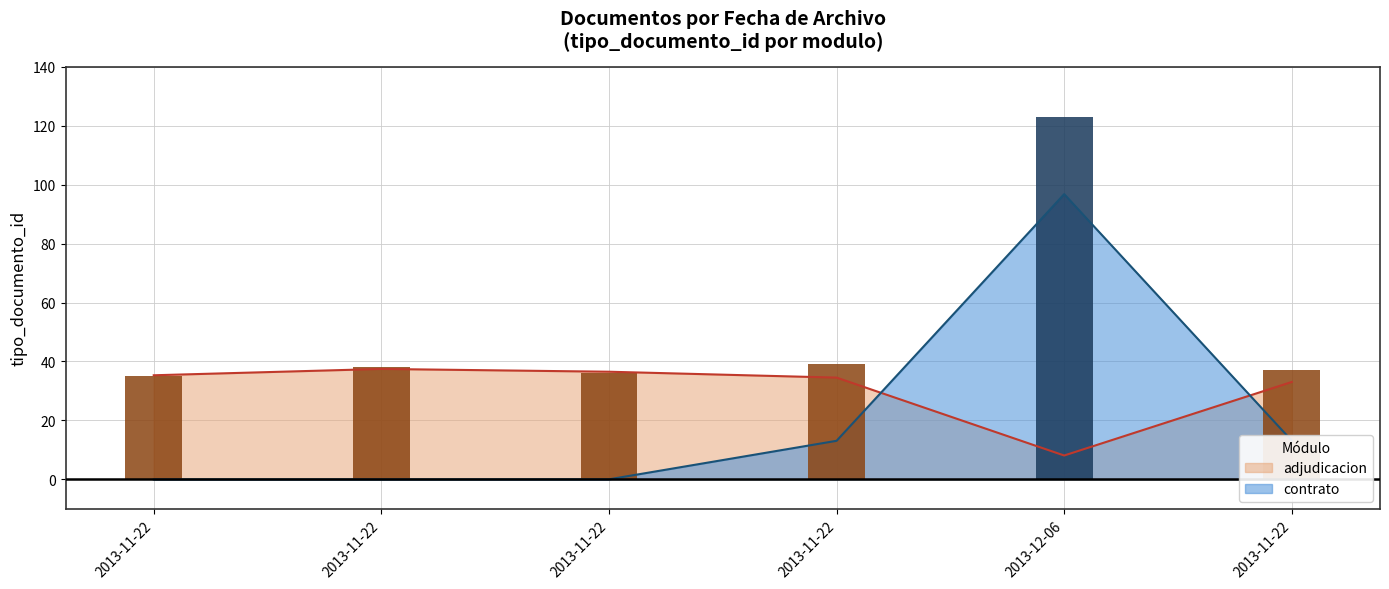

List the labels in order of value, smallest first.

2013-12-06, 2013-11-22, 2013-11-22, 2013-11-22, 2013-11-22, 2013-11-22